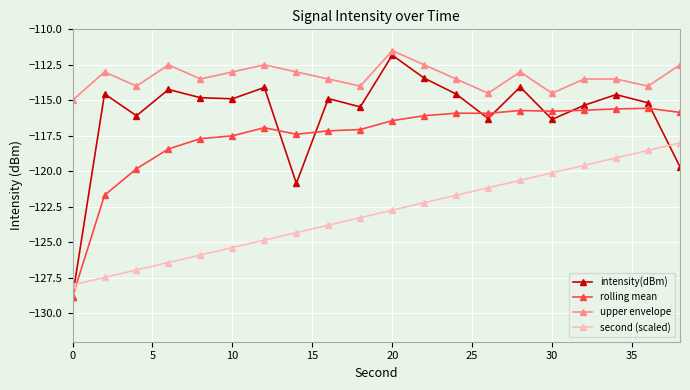

What is the lowest value of the upper envelope series?

-115.0